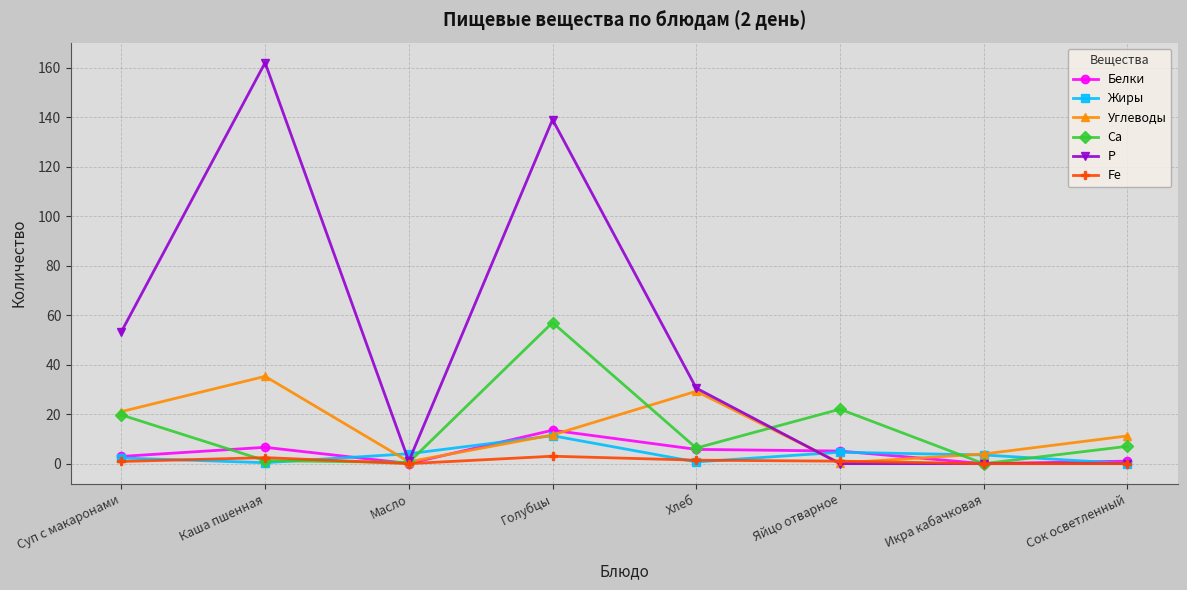

Read the Р value at Хлеб.

30.5